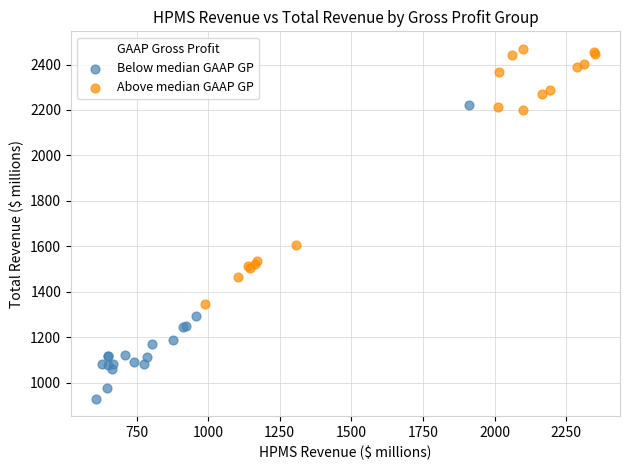

Which series contains the highest Y value?

Above median GAAP GP